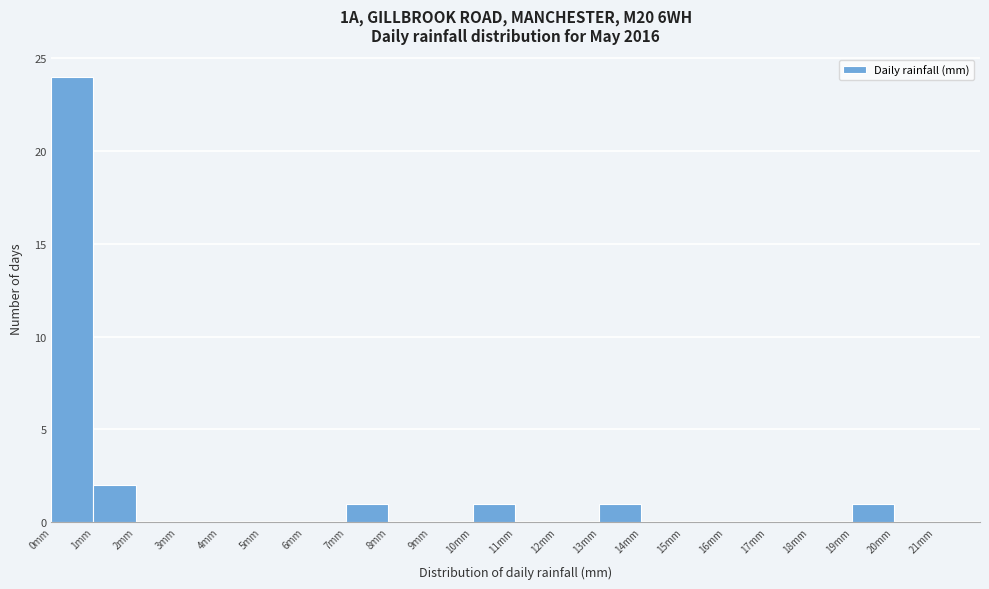

How tall is the bar that spans 19 to 20 on the x-axis? The values are not printed on the chart, so give them approximately, as read against the axis.

1